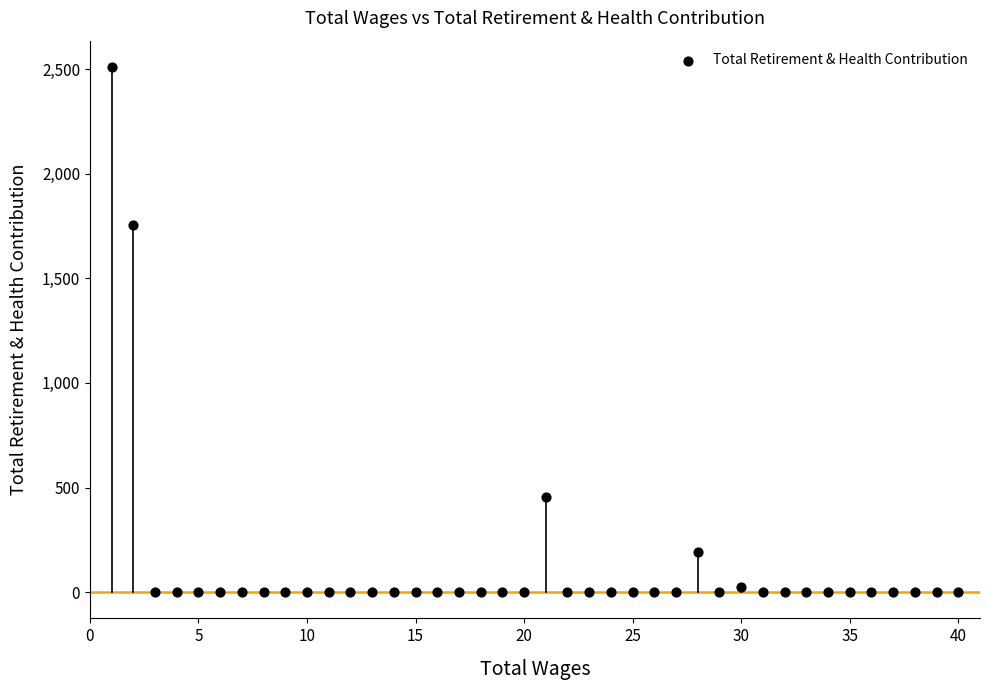

What Y value in the scatter plot is closest to 1255?

1755